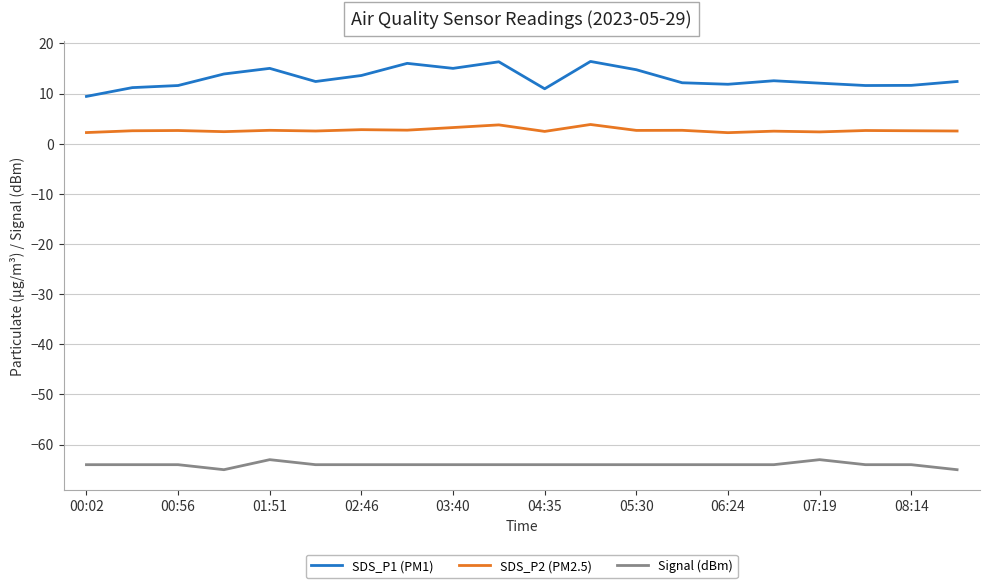

True or false: Signal (dBm) and SDS_P2 (PM2.5) cross at least once.

False